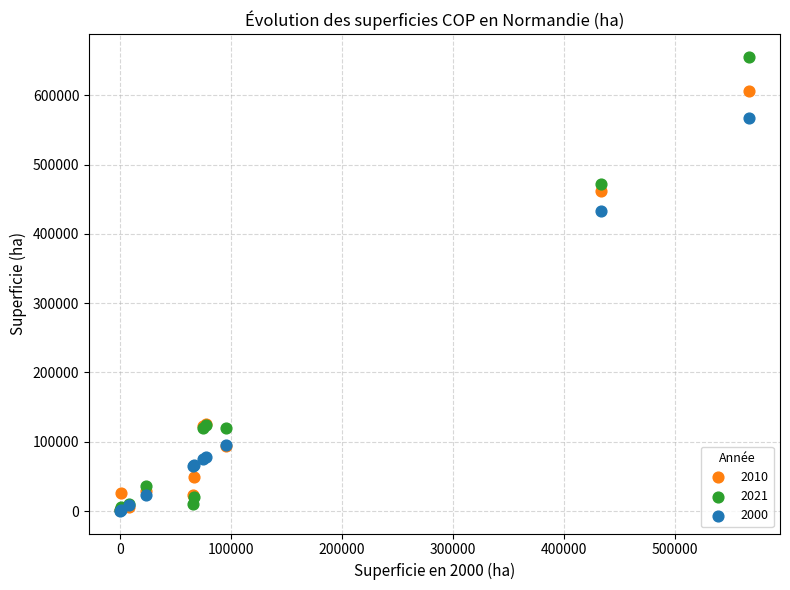

Across all series, what Y value is closest to 327900?

433600